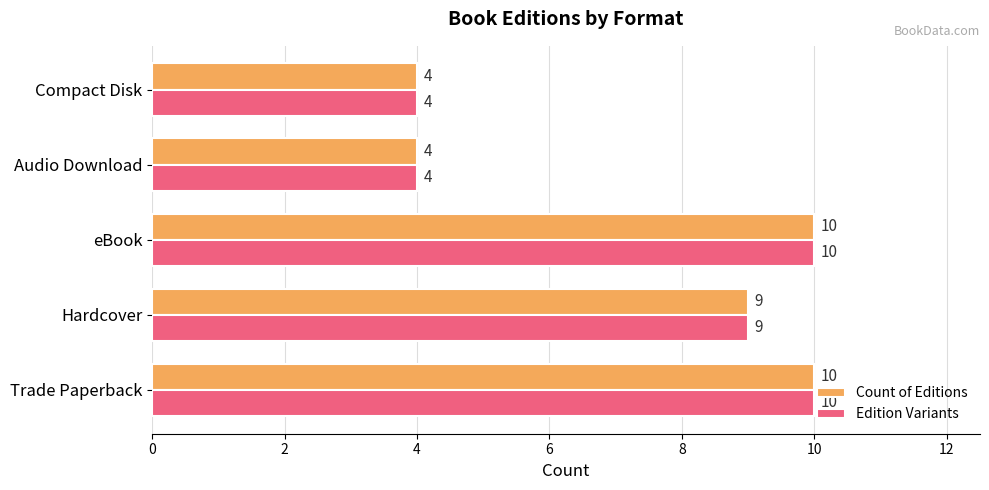

Count the number of categories in the chart.

5